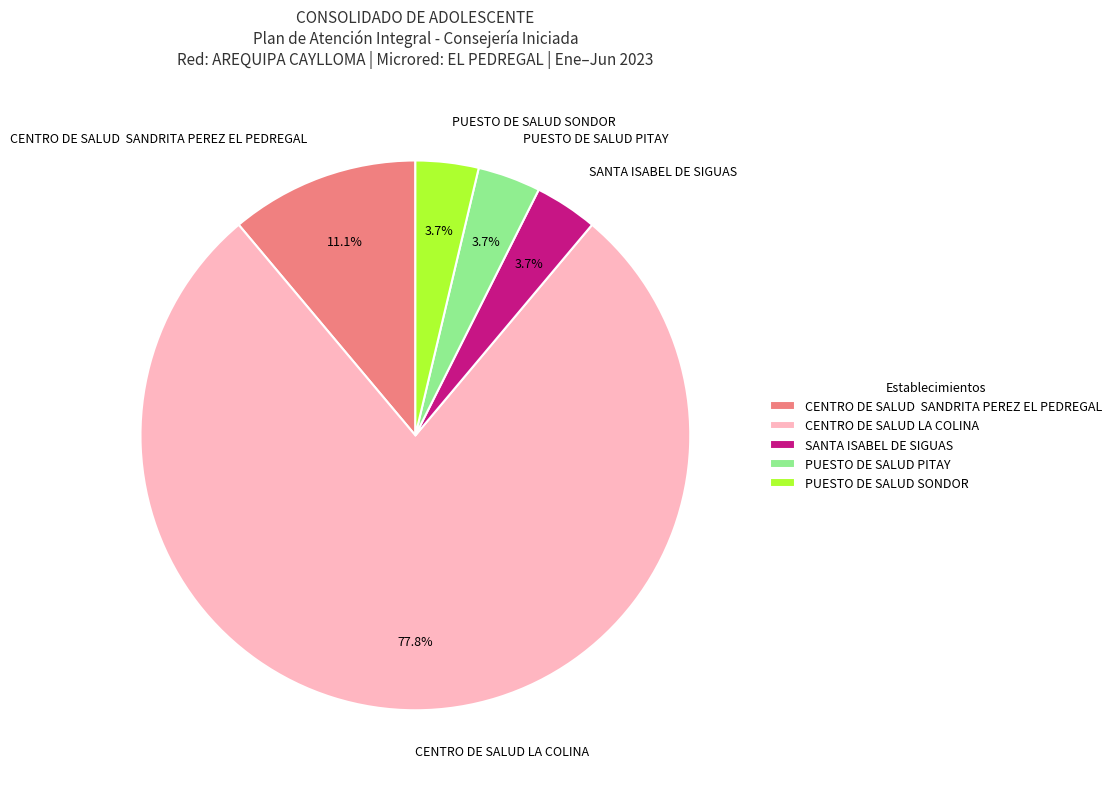

Which slice is the largest?

CENTRO DE SALUD LA COLINA